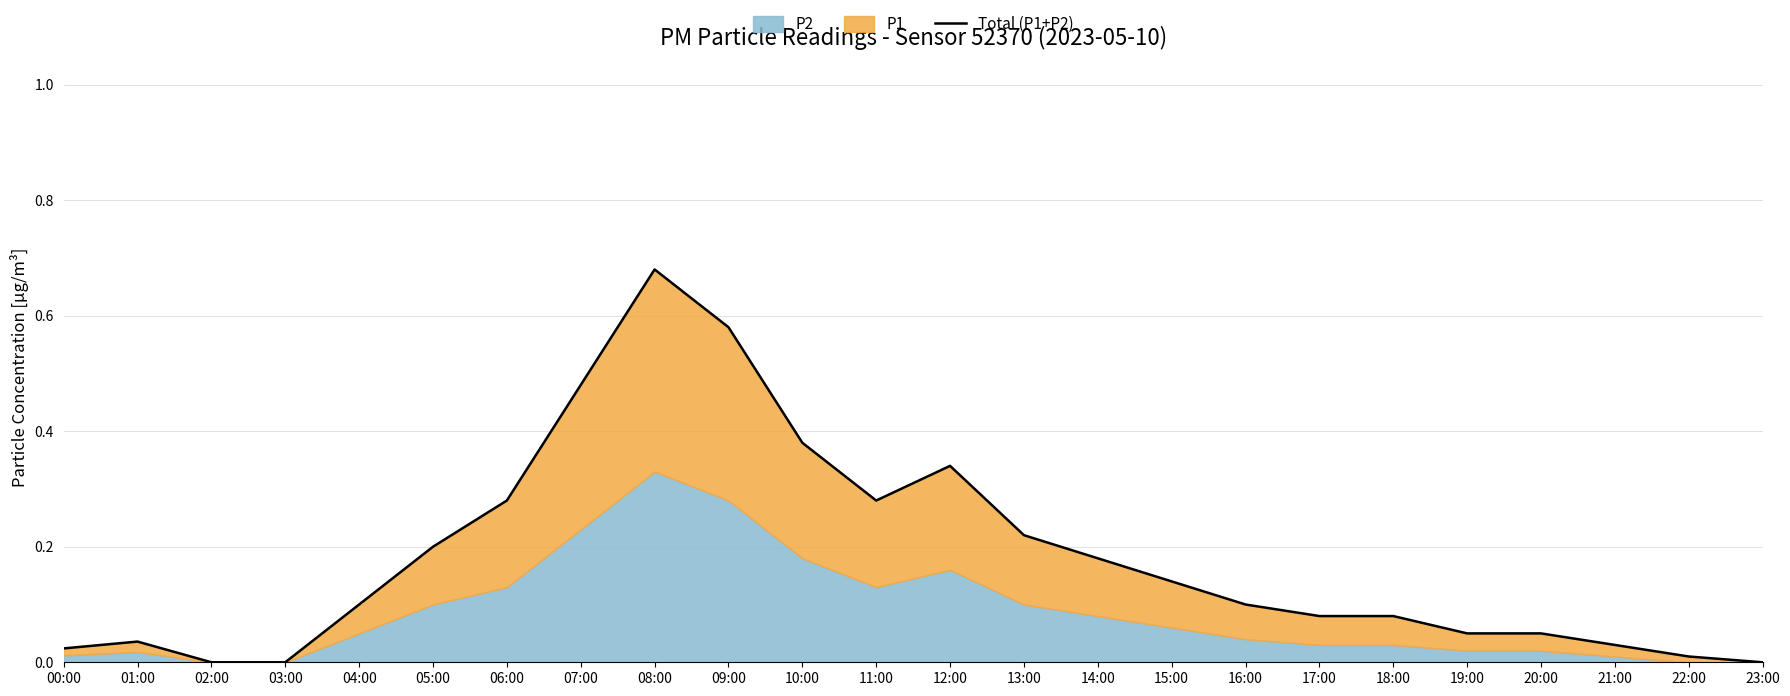

What is the sum of the values at 05:00 and 21:00?

0.2